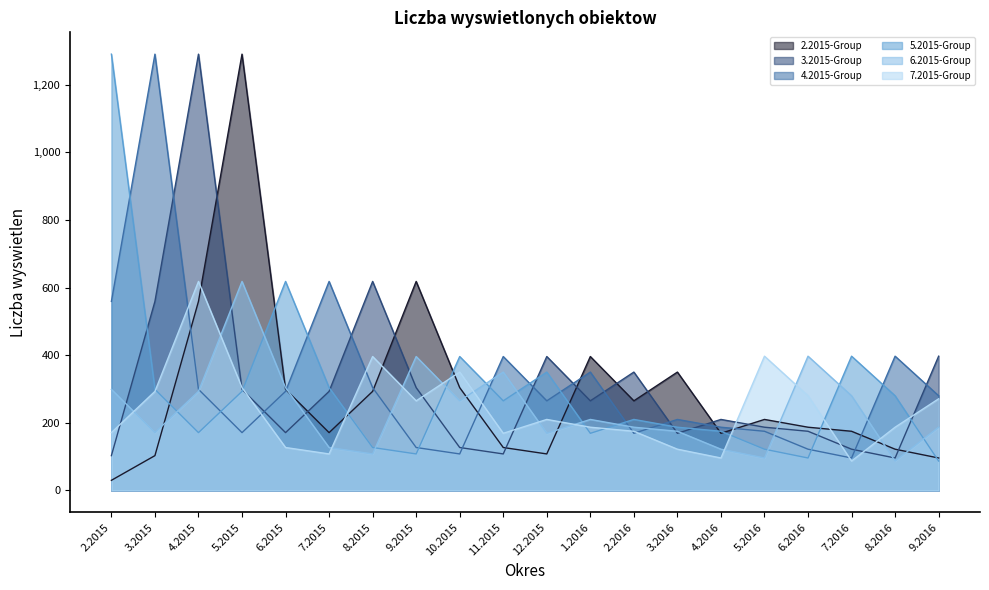

Is it true that 3.2015-Group equals 97 at 1.2016?

False